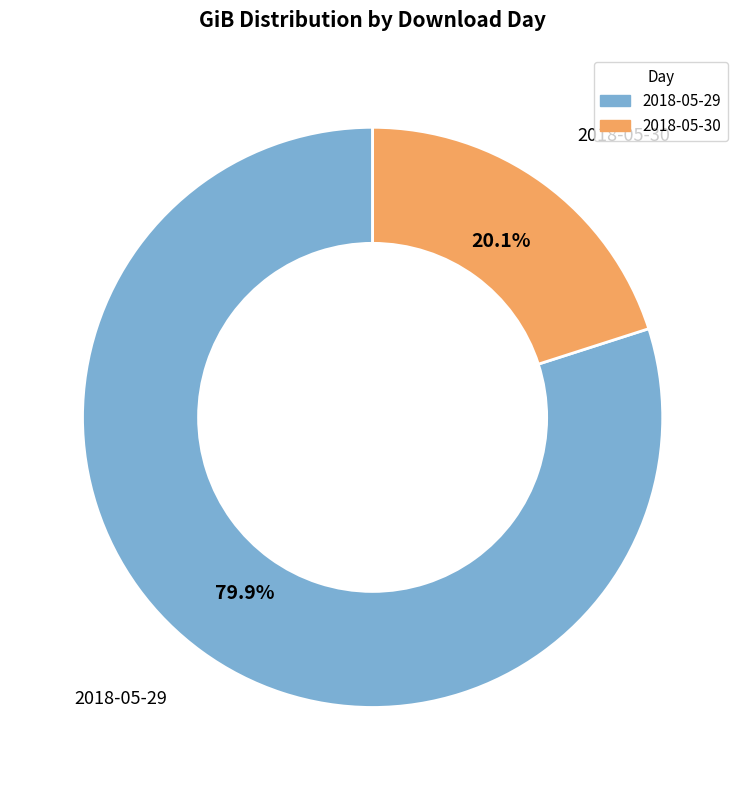

Which has a higher value, 2018-05-30 or 2018-05-29?

2018-05-29